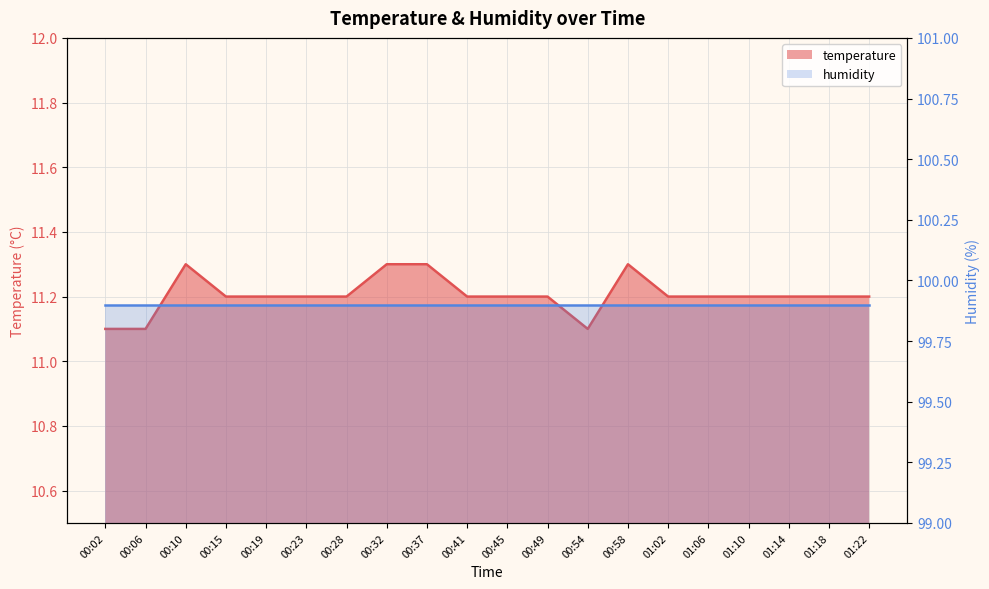

What is the label of the 4th point from the left?

00:15